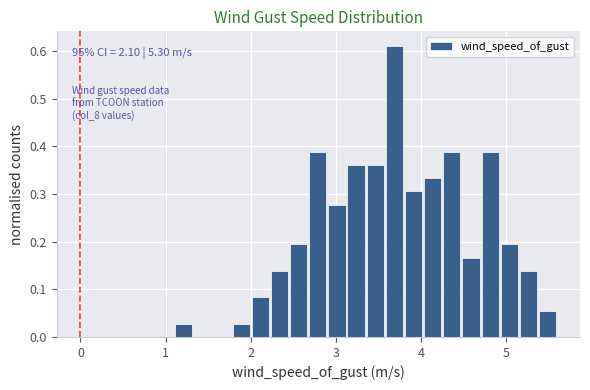

Read against the x-axis, roughly where is the centre of the tallest bar?

3.7